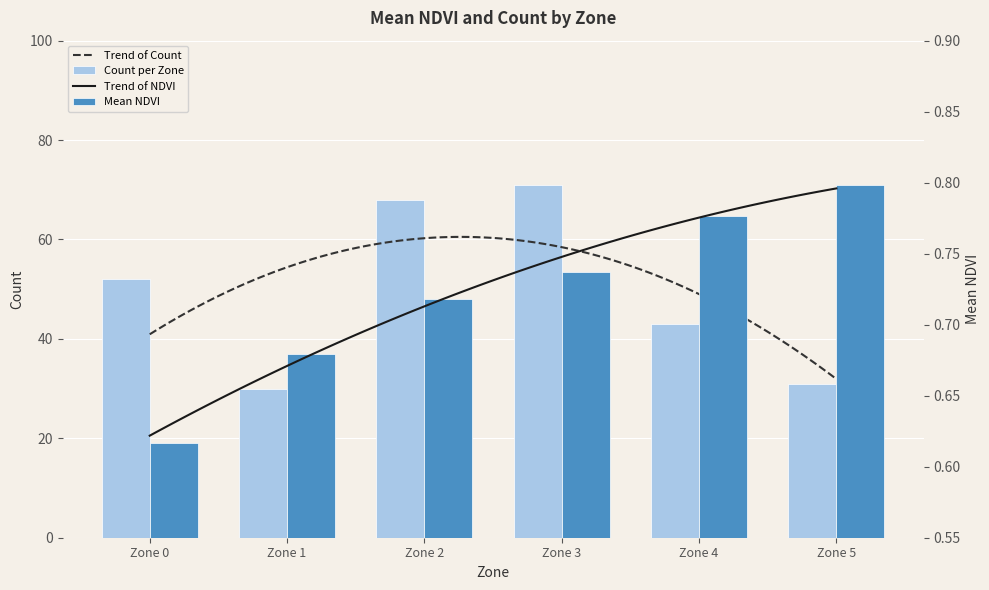

Count the number of categories in the chart.

6